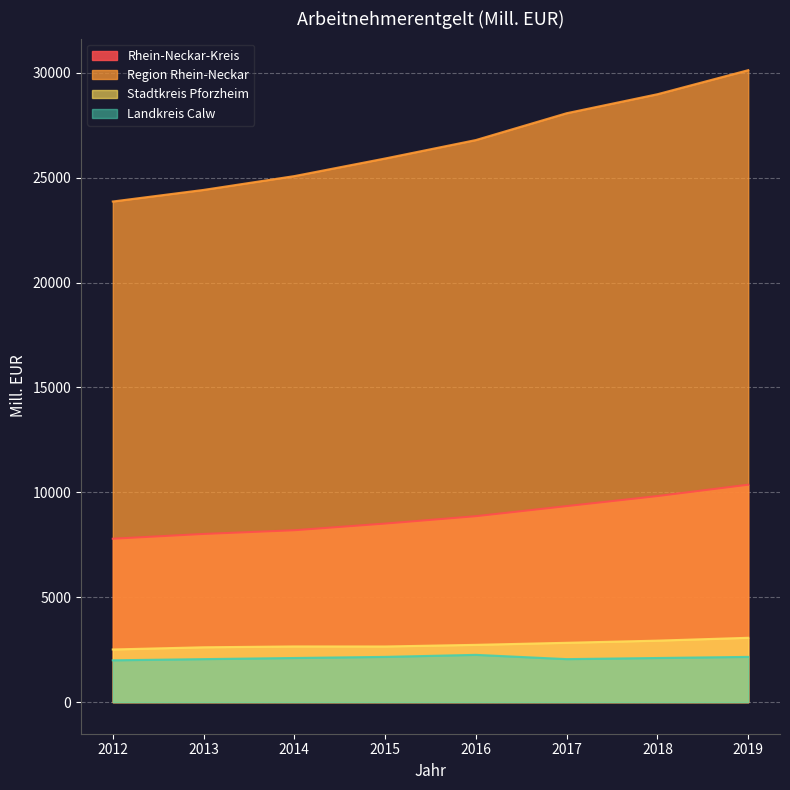

How many values in the Landkreis Calw series exceed 2103?

5